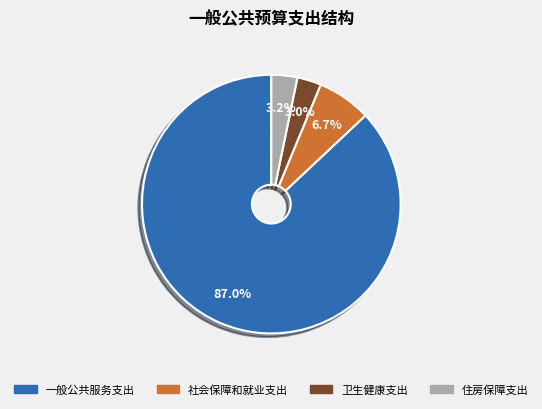

To the nearest percent, what is the average slice percentage?

25%